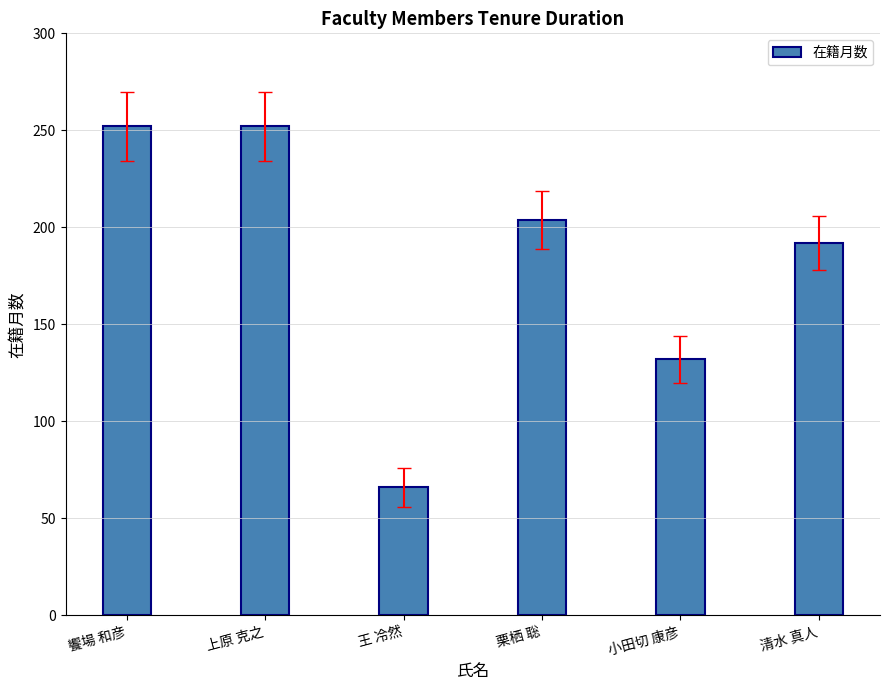

The chart shows a value of 305 at 清水 真人. True or false?

False